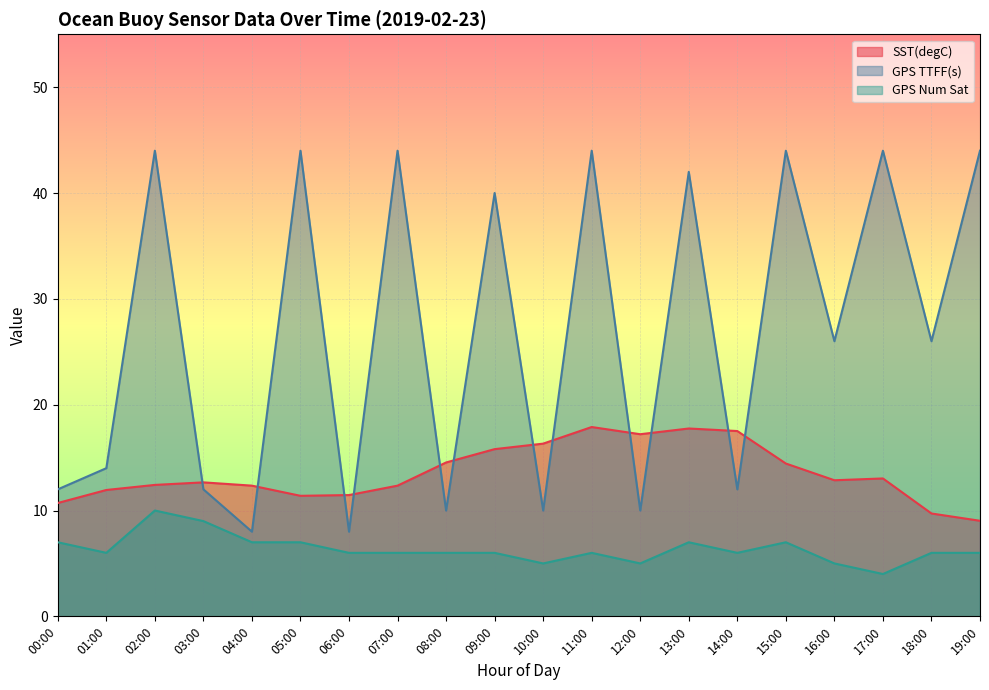

Does the chart display data point markers on the line(s)?

No